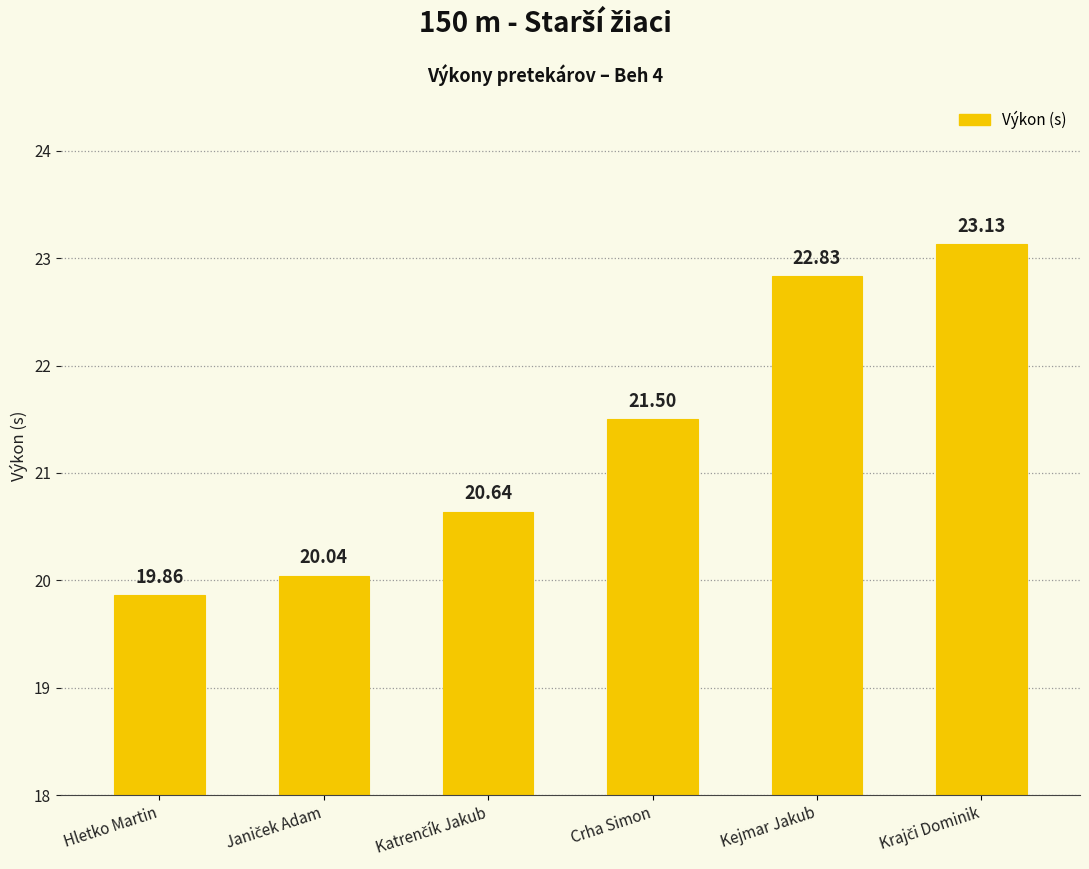

What is the label of the 1st bar from the left?

Hletko Martin